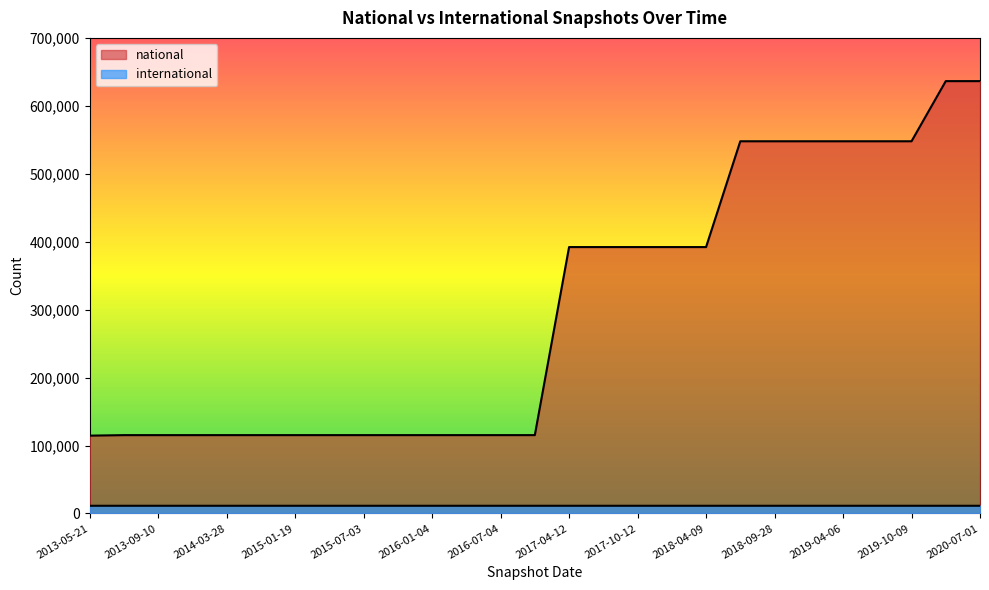

How many series are shown in this chart?

2